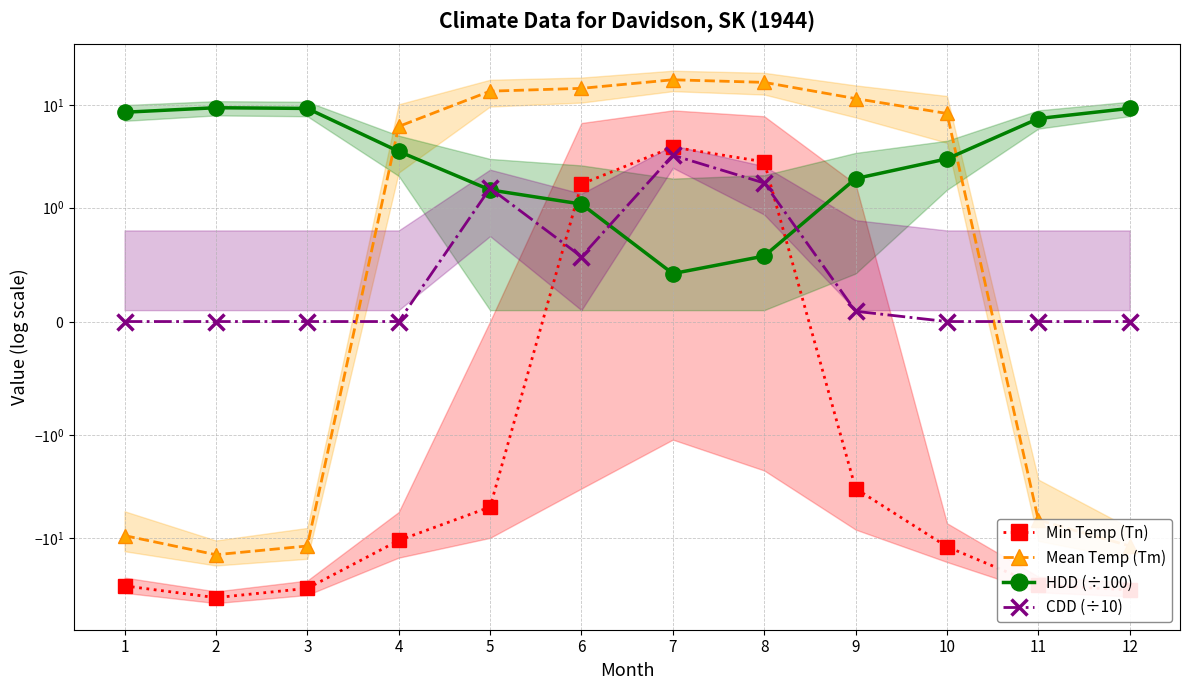

How many values in CDD (÷10) are above zero?

5